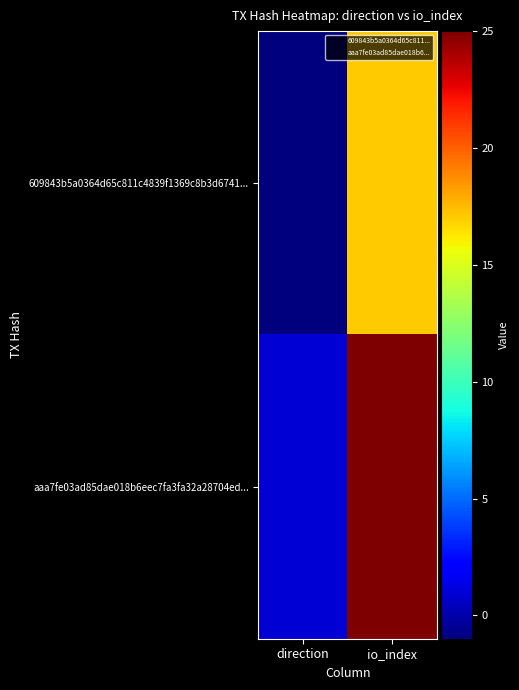

What is the total value across all series at io_index?

42